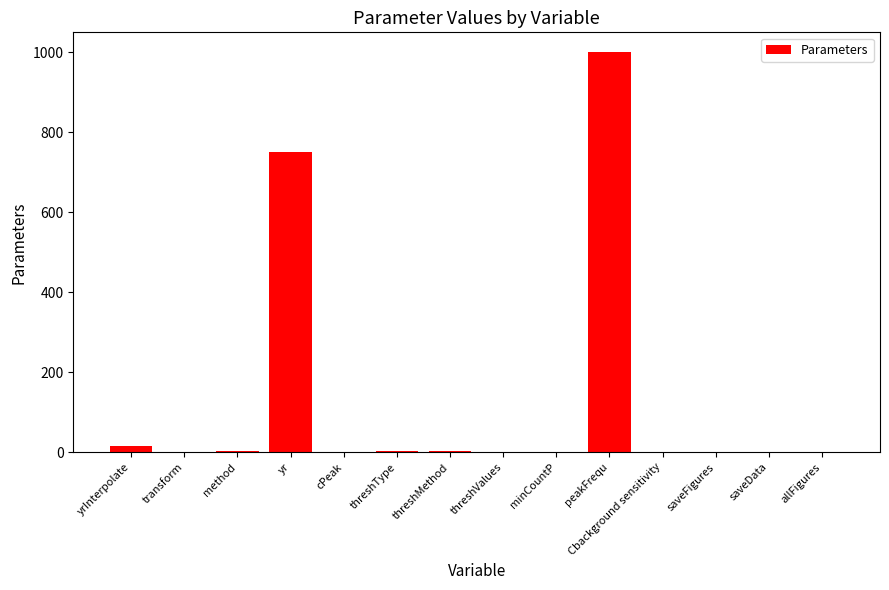

Is it true that the value at yr is 750.0?

True